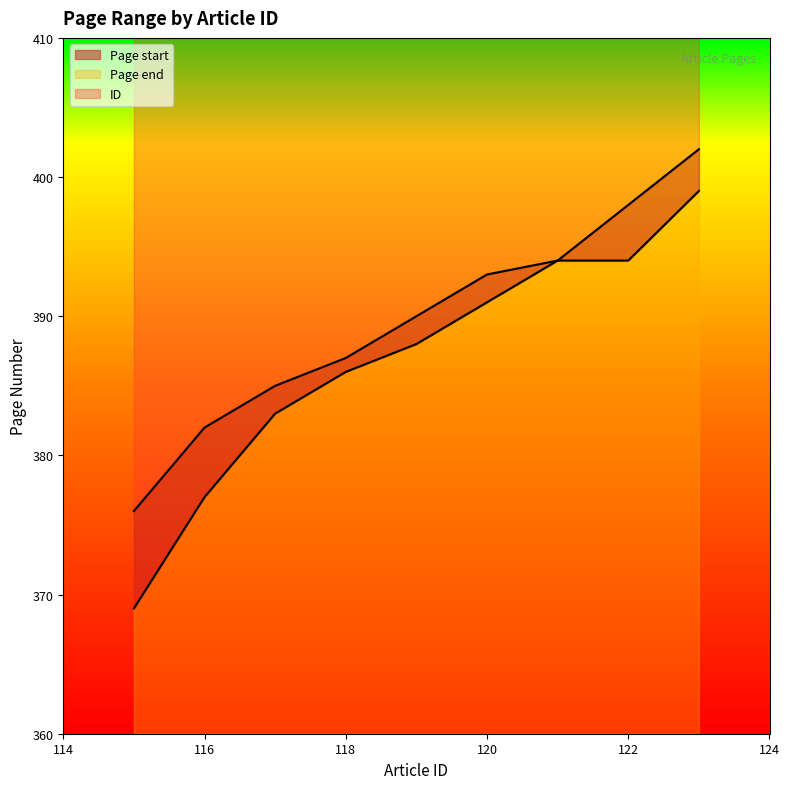

Reading left to right, what are all the values shown in this chart?

ID: 115=376	116=382	117=385	118=387	119=390	120=393	121=394	122=398	123=402
Page start: 115=369	116=377	117=383	118=386	119=388	120=391	121=394	122=394	123=399